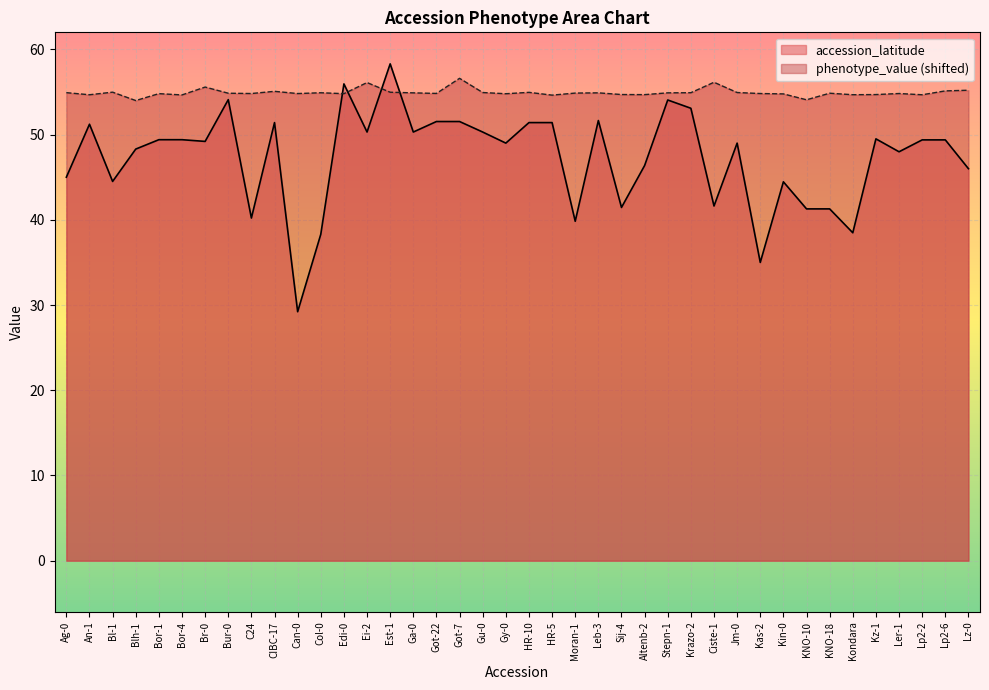

What is the total value across all series at Stepn-1?

109.0